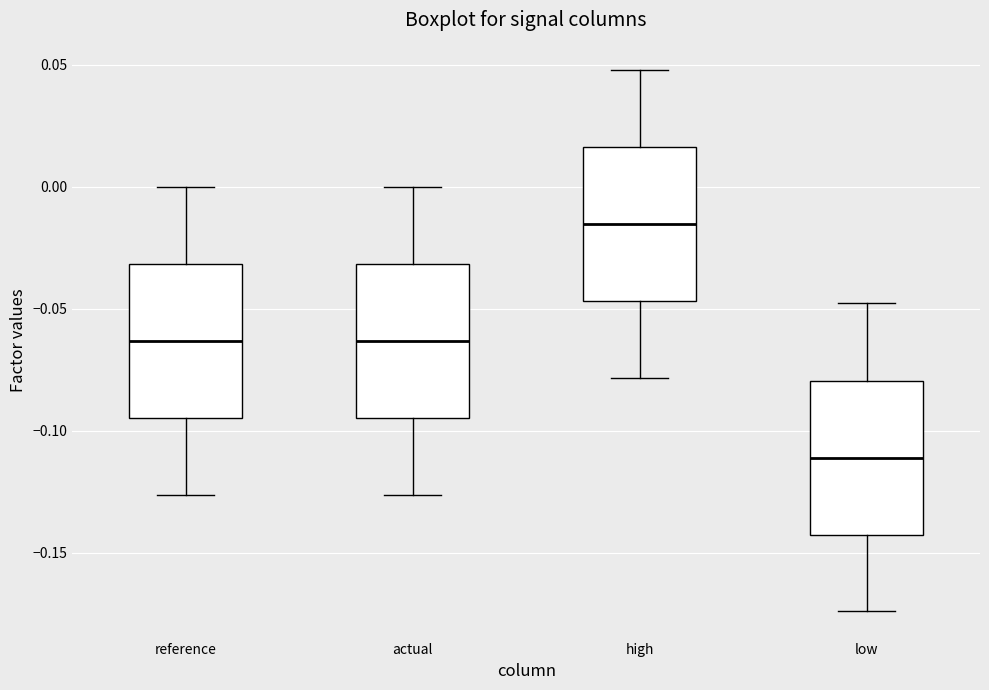

Where does the lower whisker of the box for reference end on the y-axis? The values are not printed on the chart, so give them approximately, as read against the axis.

-0.125